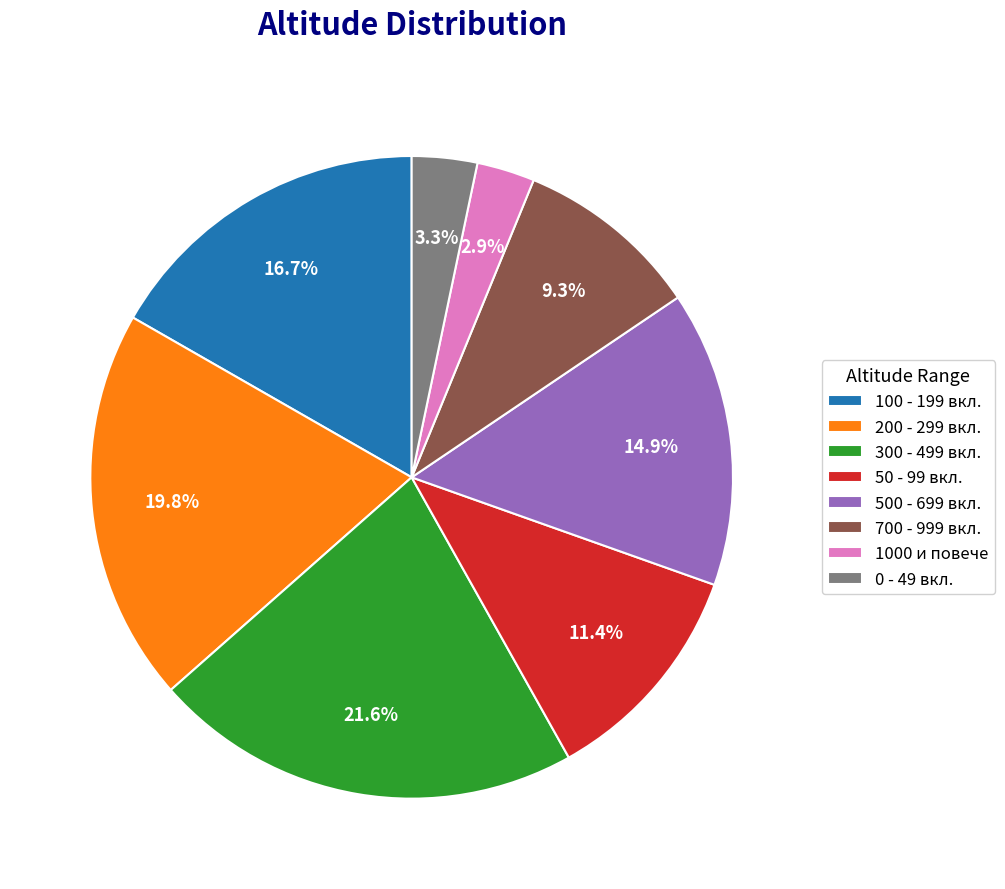

What percentage do 200 - 299 вкл. and 500 - 699 вкл. together represent?

34.7%